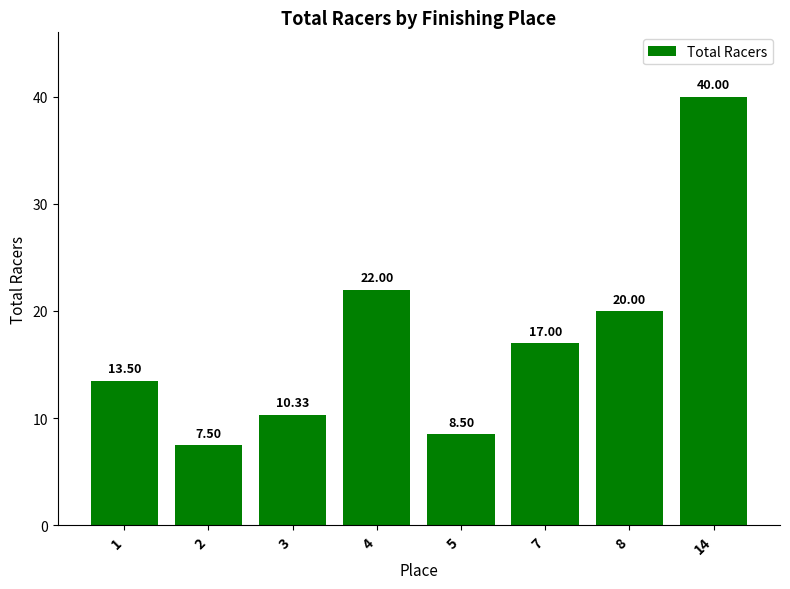

Rank the categories by value from lowest to highest.

2, 5, 3, 1, 7, 8, 4, 14